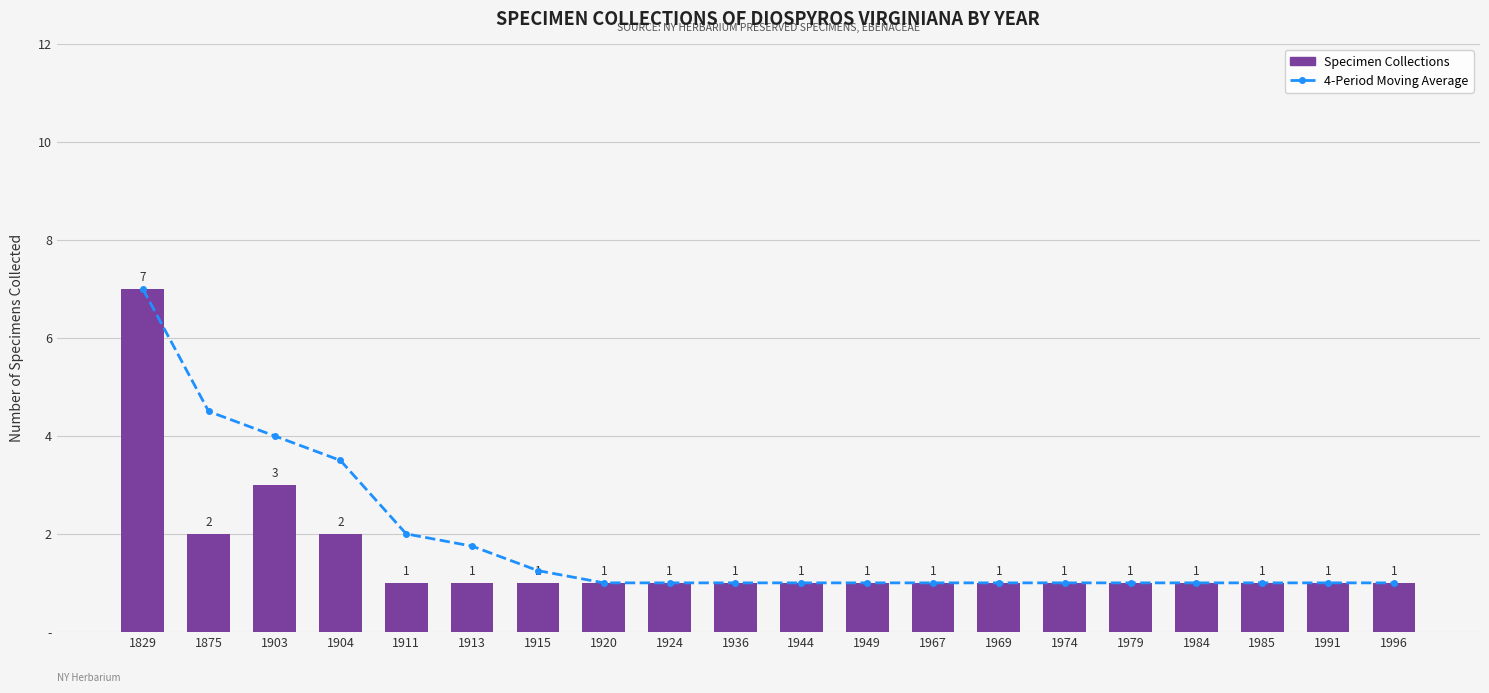

Which category has the lowest value across all series?

1920